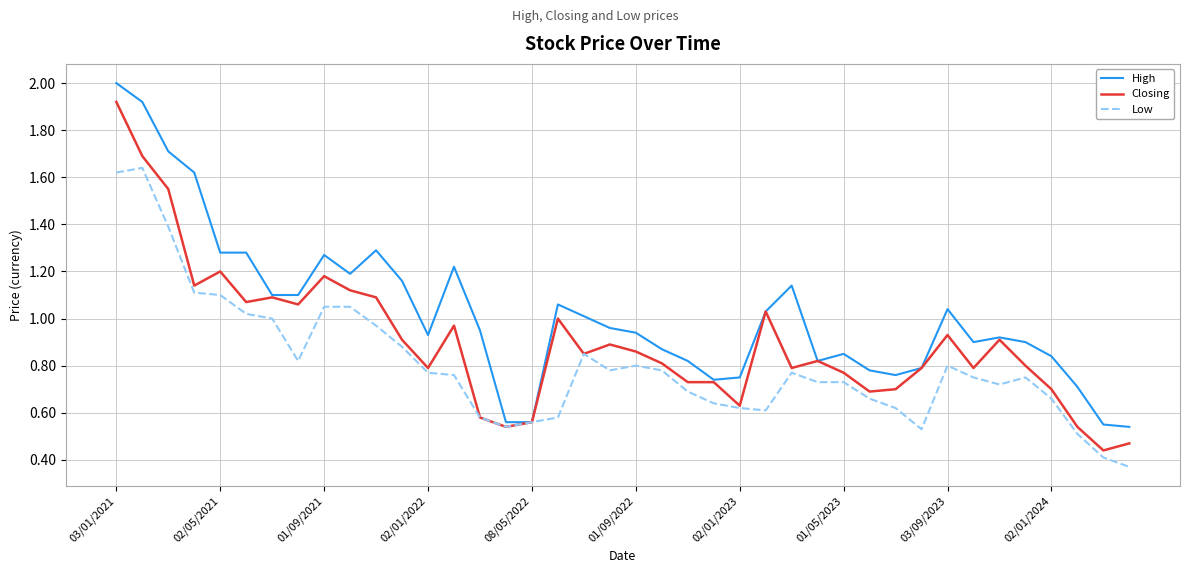

What is the maximum value shown in the chart?

2.0